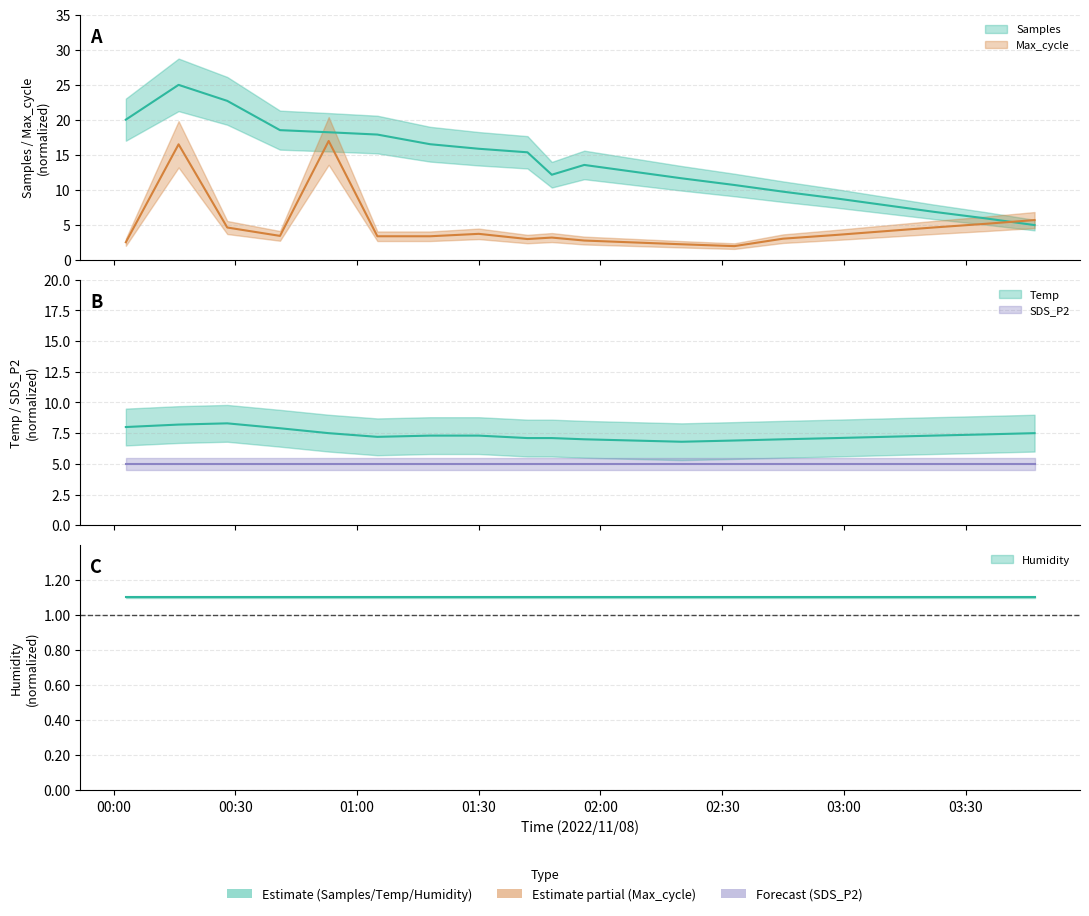

How many data points does each series have?

20